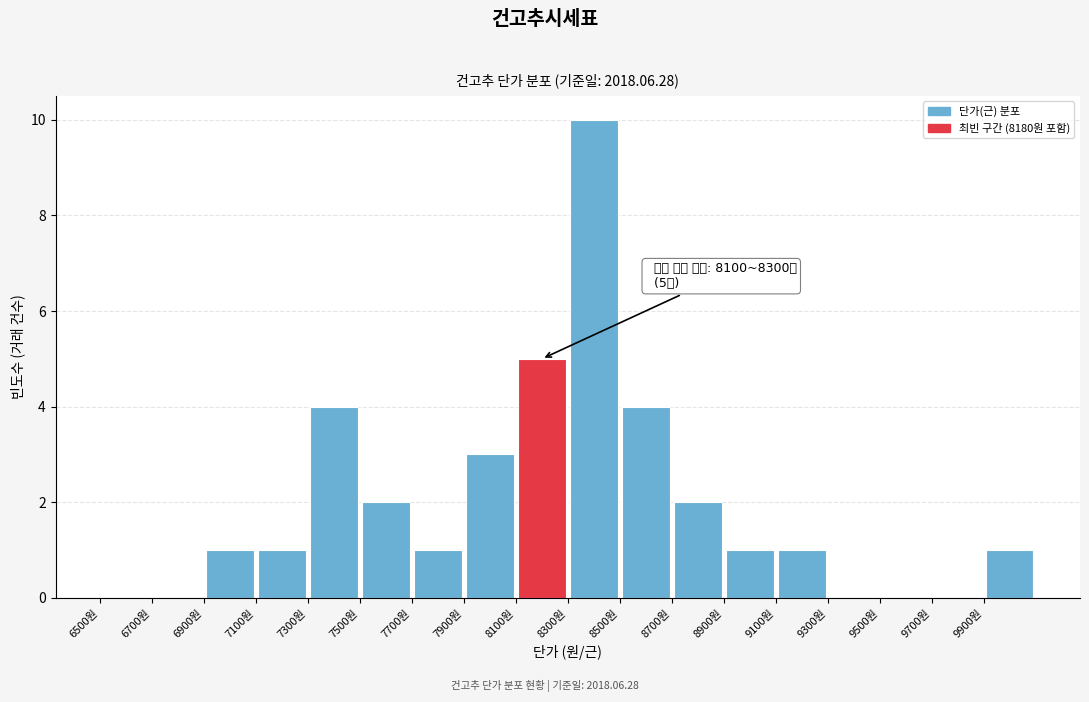

Which range on the x-axis has the tallest bar?

8300 to 8500